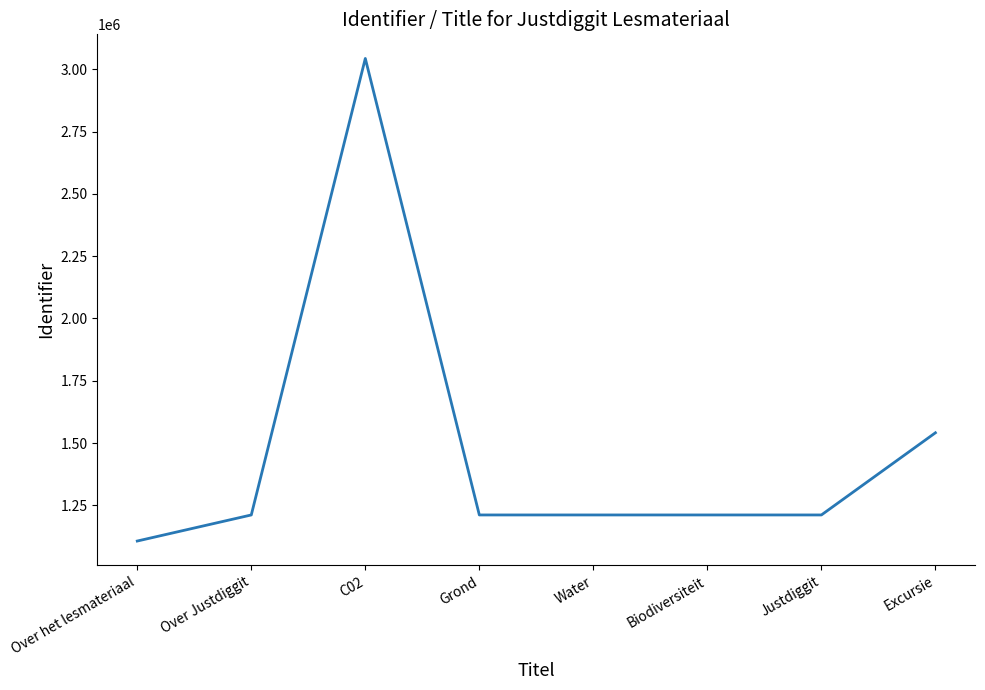

What position from the right is C02?

6